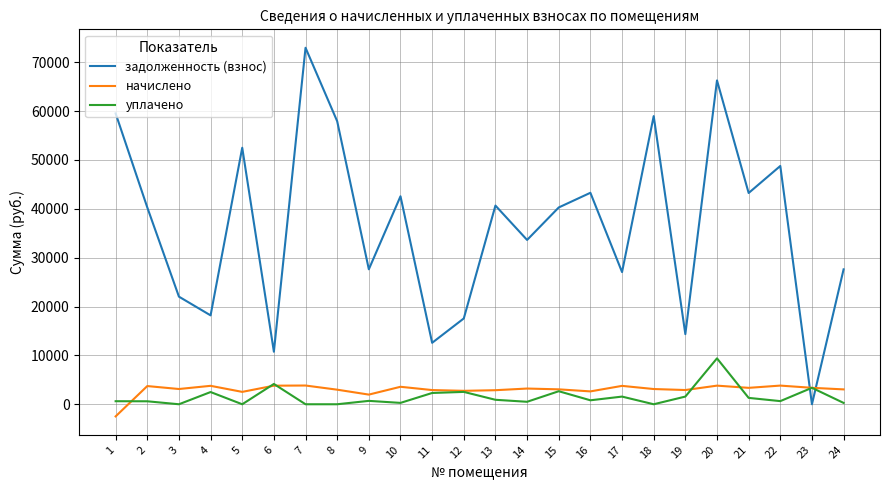

Where does the уплачено series first go above 811?

4